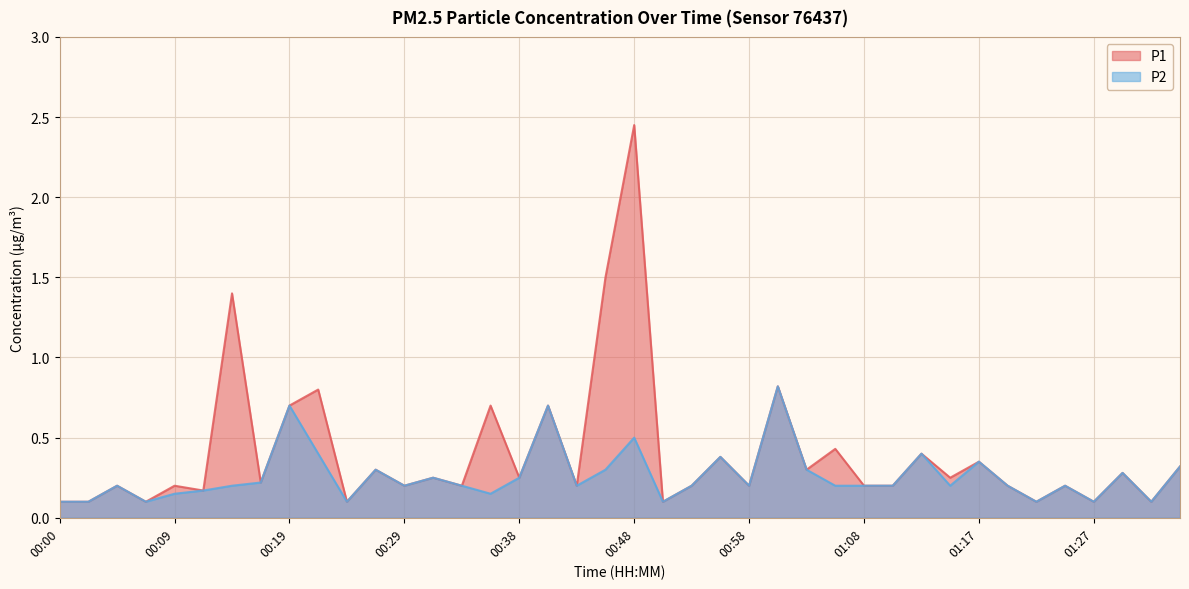

Reading left to right, transcribe all the data shown in this chart.

P1: 0.1	0.1	0.2	0.1	0.2	0.2	1.4	0.2	0.7	0.8	0.1	0.3	0.2	0.2	0.2	0.7	0.2	0.7	0.2	1.5	2.5	0.1	0.2	0.4	0.2	0.8	0.3	0.4	0.2	0.2	0.4	0.2	0.3	0.2	0.1	0.2	0.1	0.3	0.1	0.3
P2: 0.1	0.1	0.2	0.1	0.1	0.2	0.2	0.2	0.7	0.4	0.1	0.3	0.2	0.2	0.2	0.1	0.2	0.7	0.2	0.3	0.5	0.1	0.2	0.4	0.2	0.8	0.3	0.2	0.2	0.2	0.4	0.2	0.3	0.2	0.1	0.2	0.1	0.3	0.1	0.3